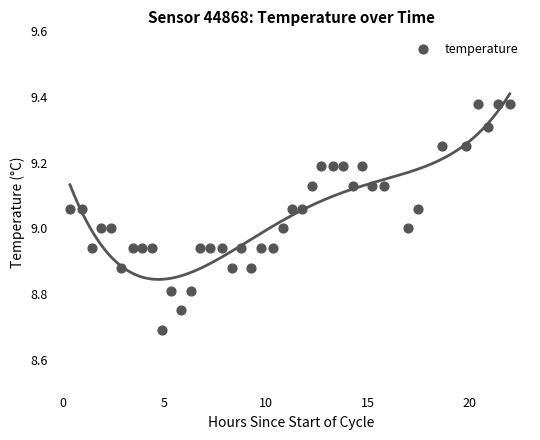

What is the range of X values (max minus min)?

21.6